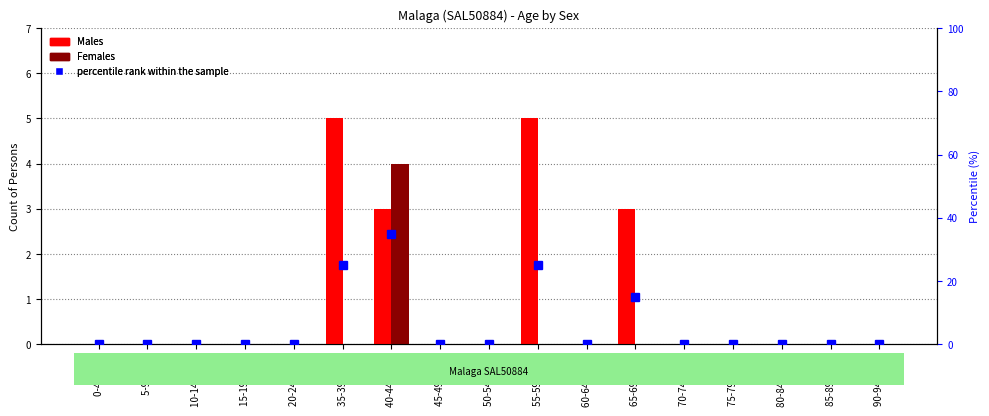

At which category does the chart reach its peak across all series?

40-44 years